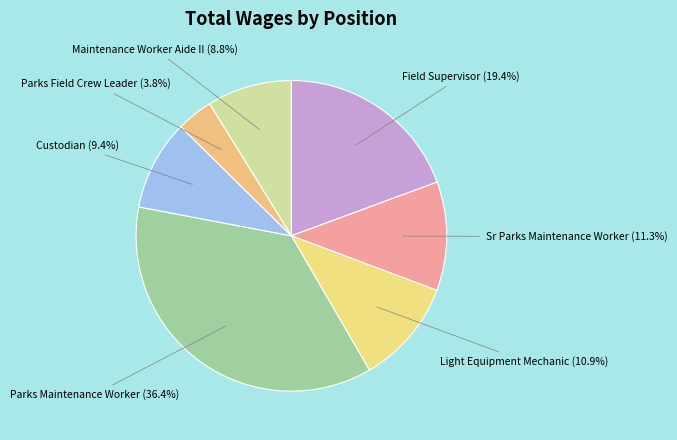

To the nearest percent, what portion does Field Supervisor represent?

19%